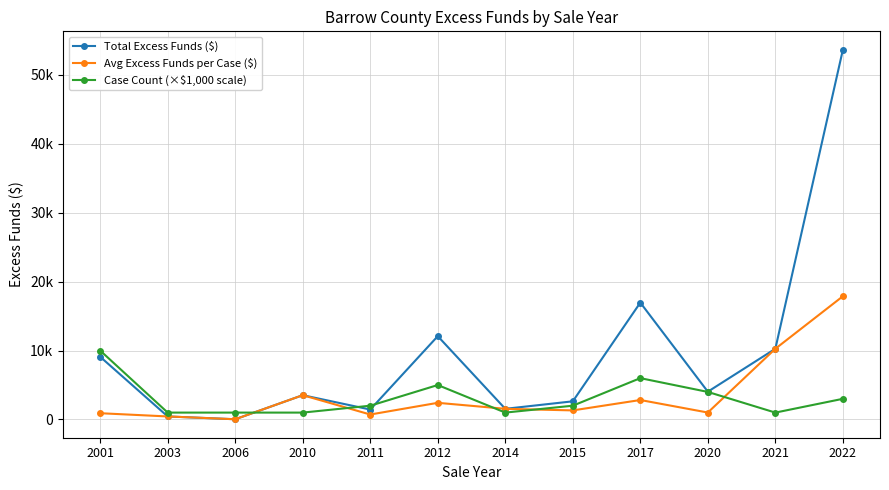

Where do Case Count (×$1,000 scale) and Avg Excess Funds per Case ($) first cross each other?

2006 and 2010